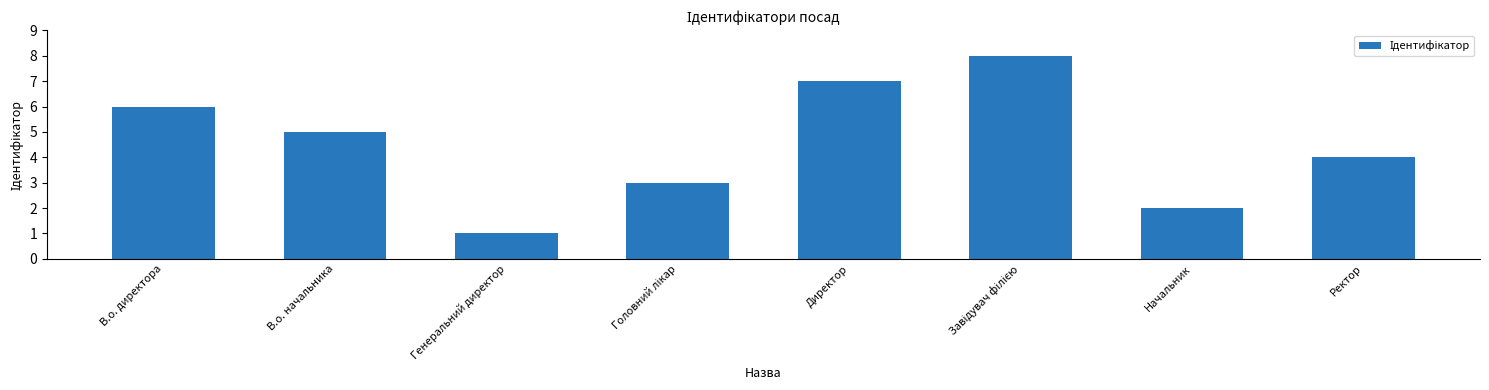

How many bars are there in total?

8